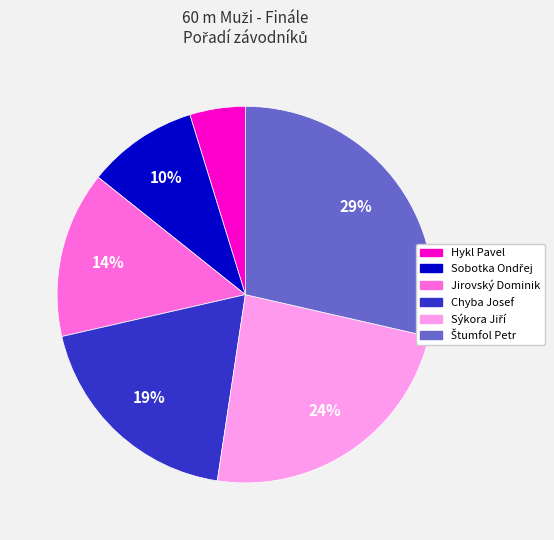

How many slices are in this pie chart?

6